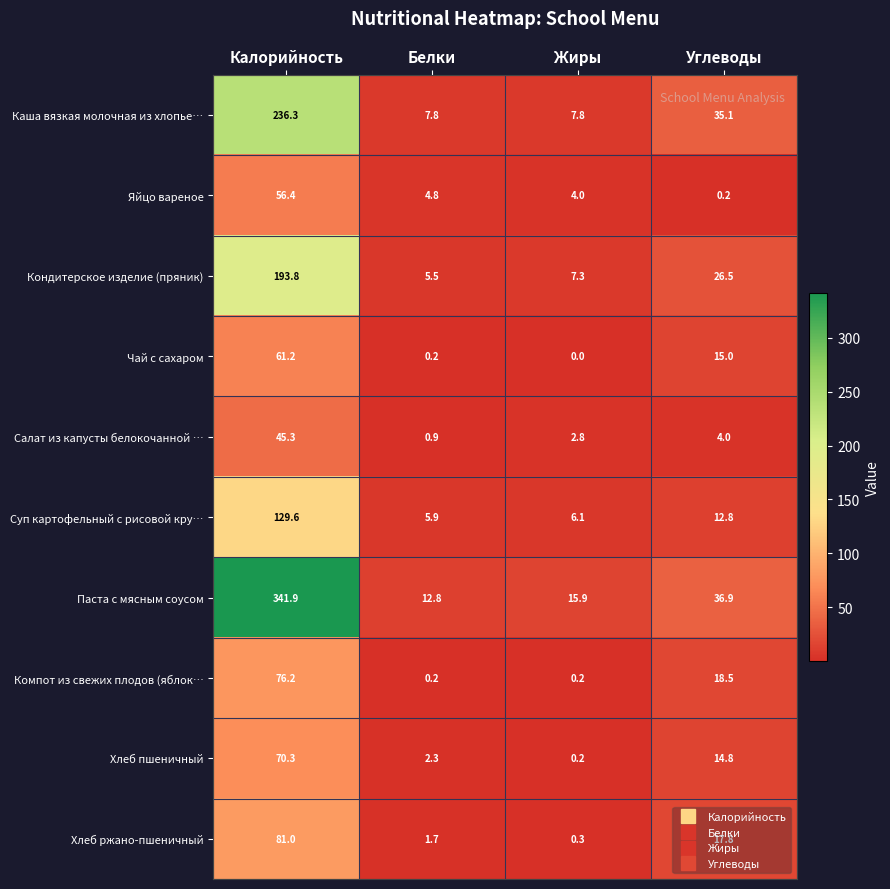

Is it true that Салат из капусты белокочанной … equals 45.3 at Калорийность?

True